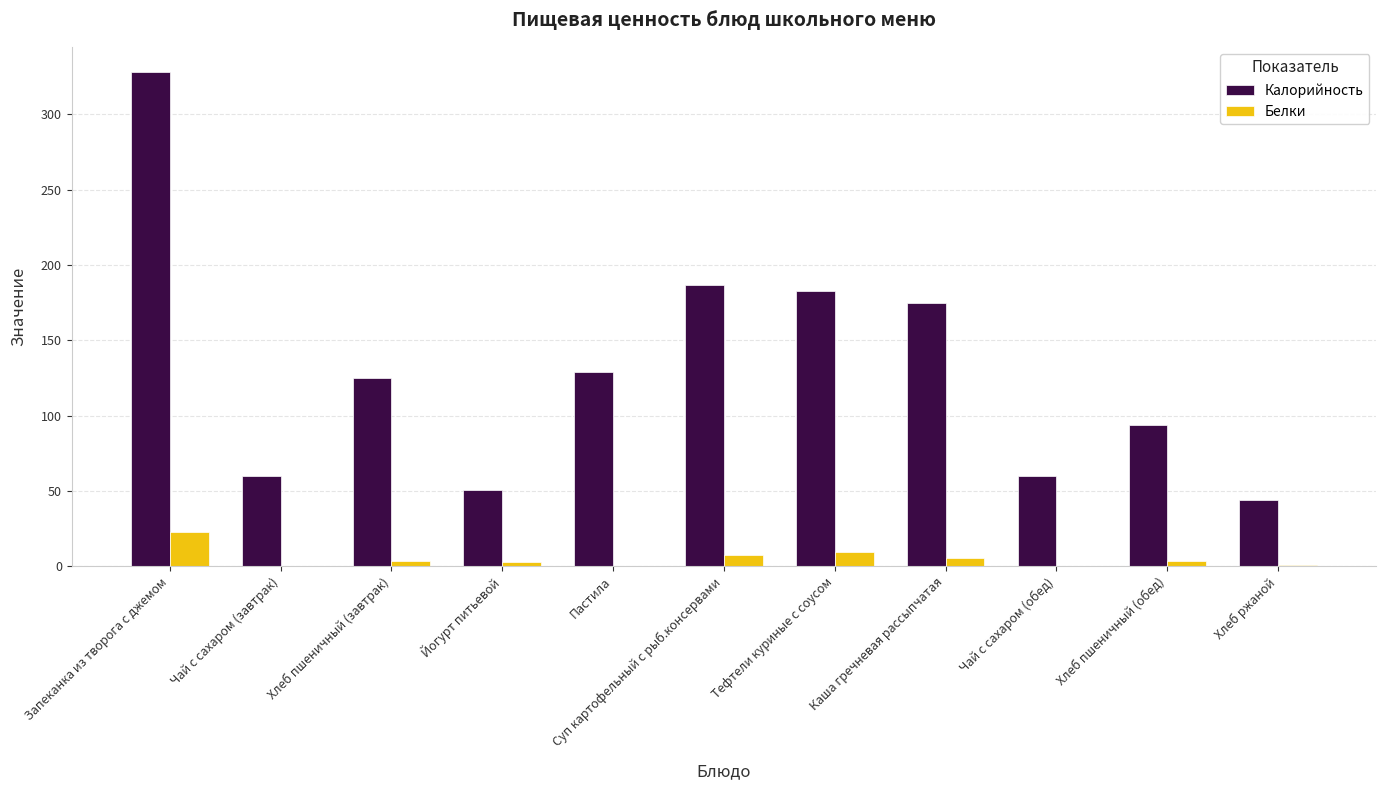

What is the maximum value shown in the chart?

328.5